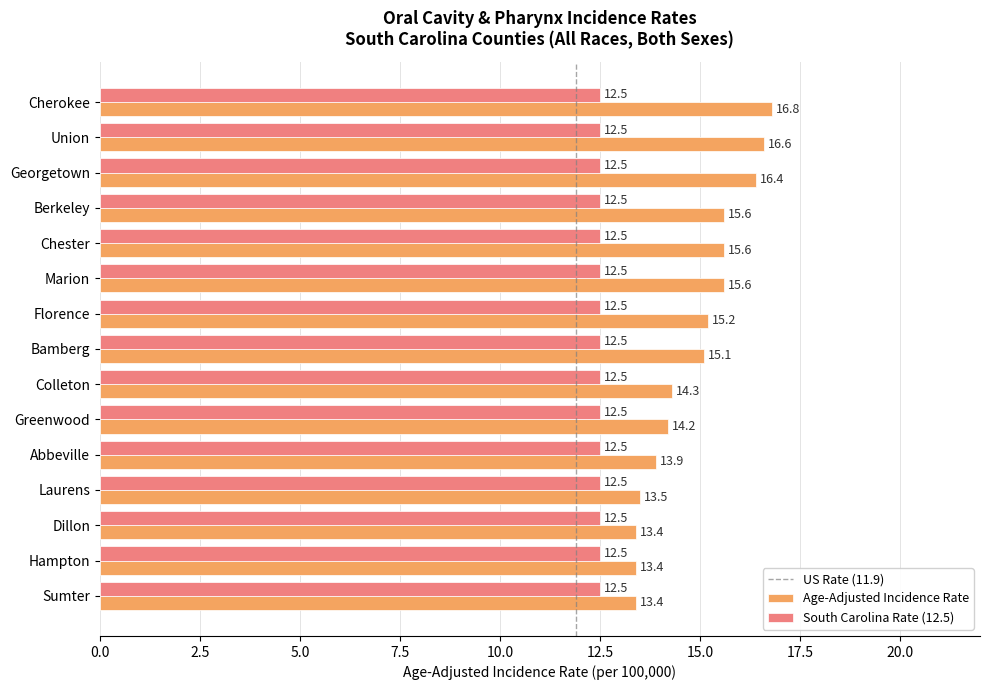

Is it true that South Carolina Rate (12.5) equals 20.5 at Marion?

False